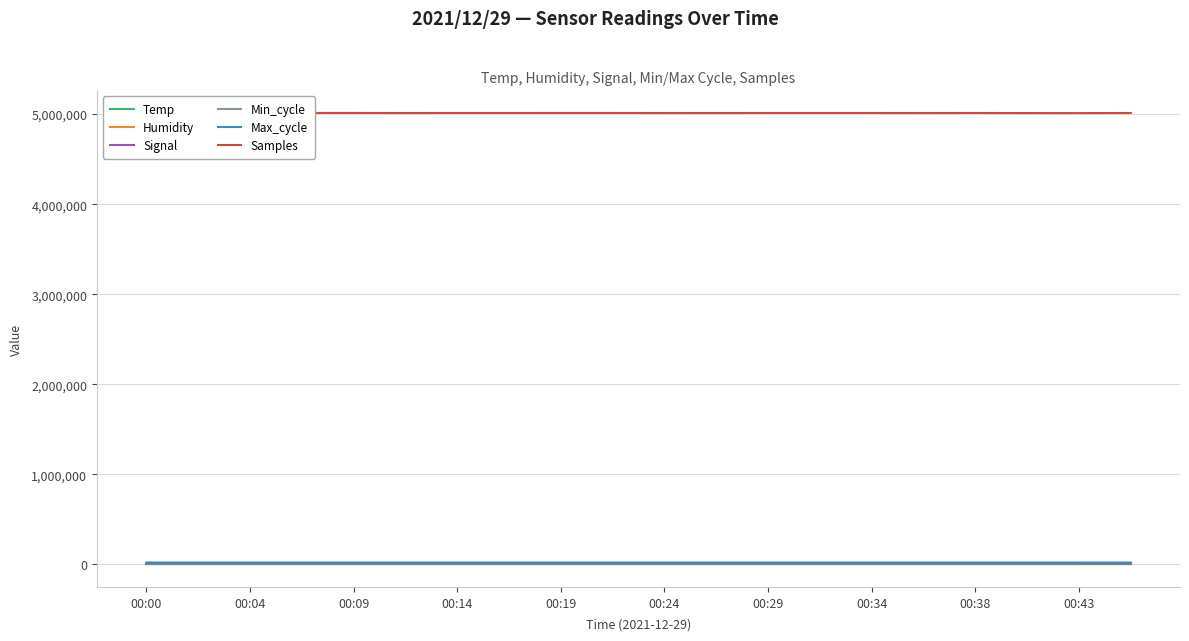

How many lines are shown in the chart?

6